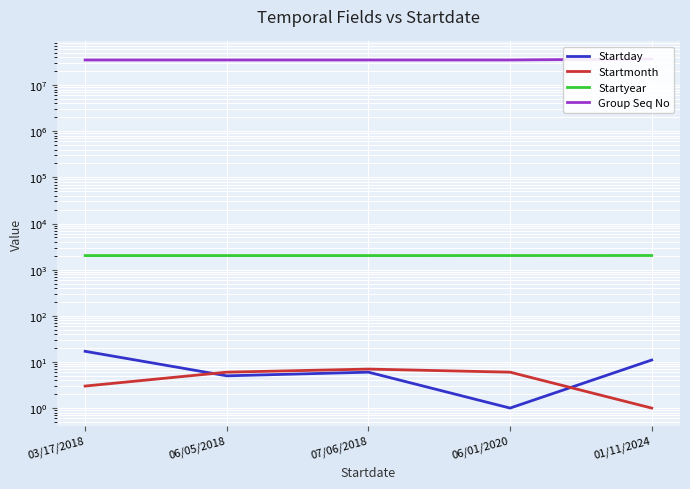

What is the difference between the second highest and second lowest values in the Startday series?

6